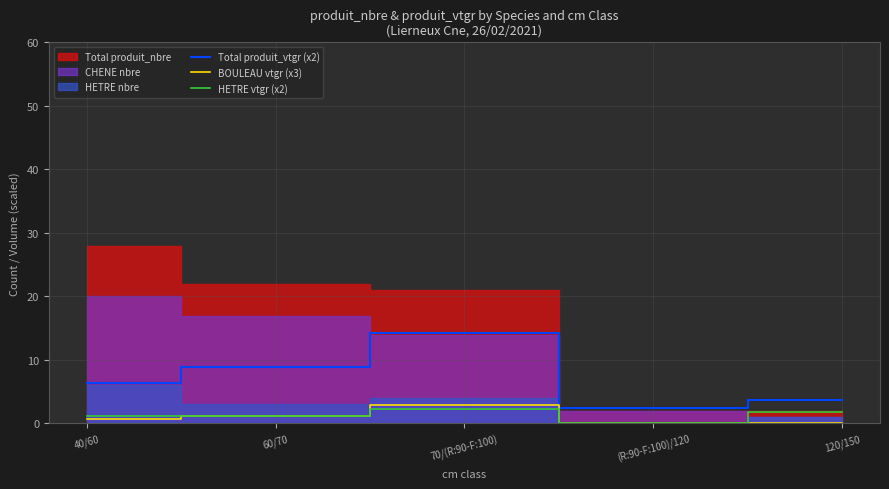

How many lines are shown in the chart?

3